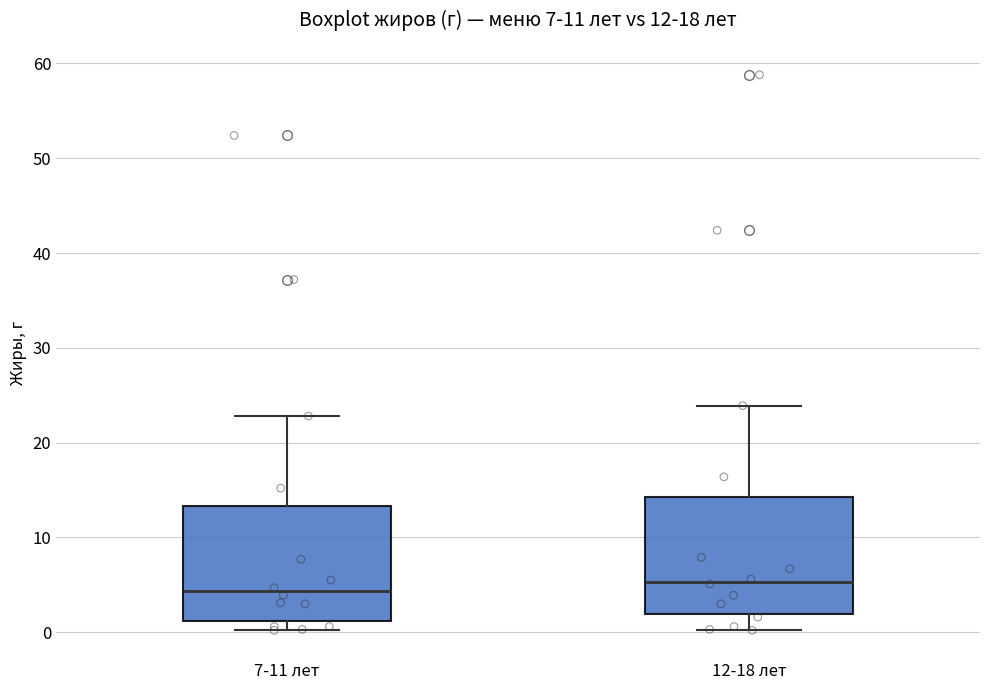

Which box's median line is the highest?

12-18 лет